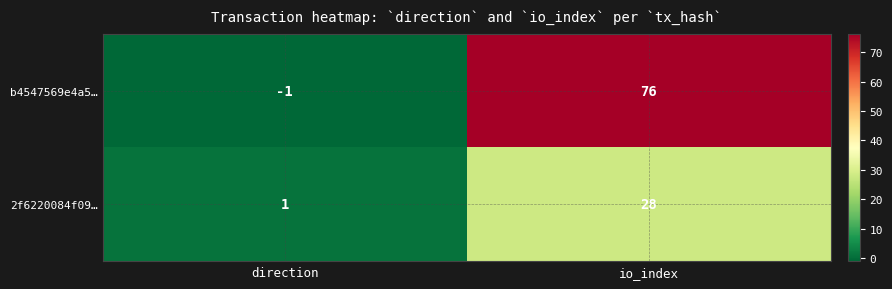

The value of 2f6220084f09… at io_index is 50. True or false?

False